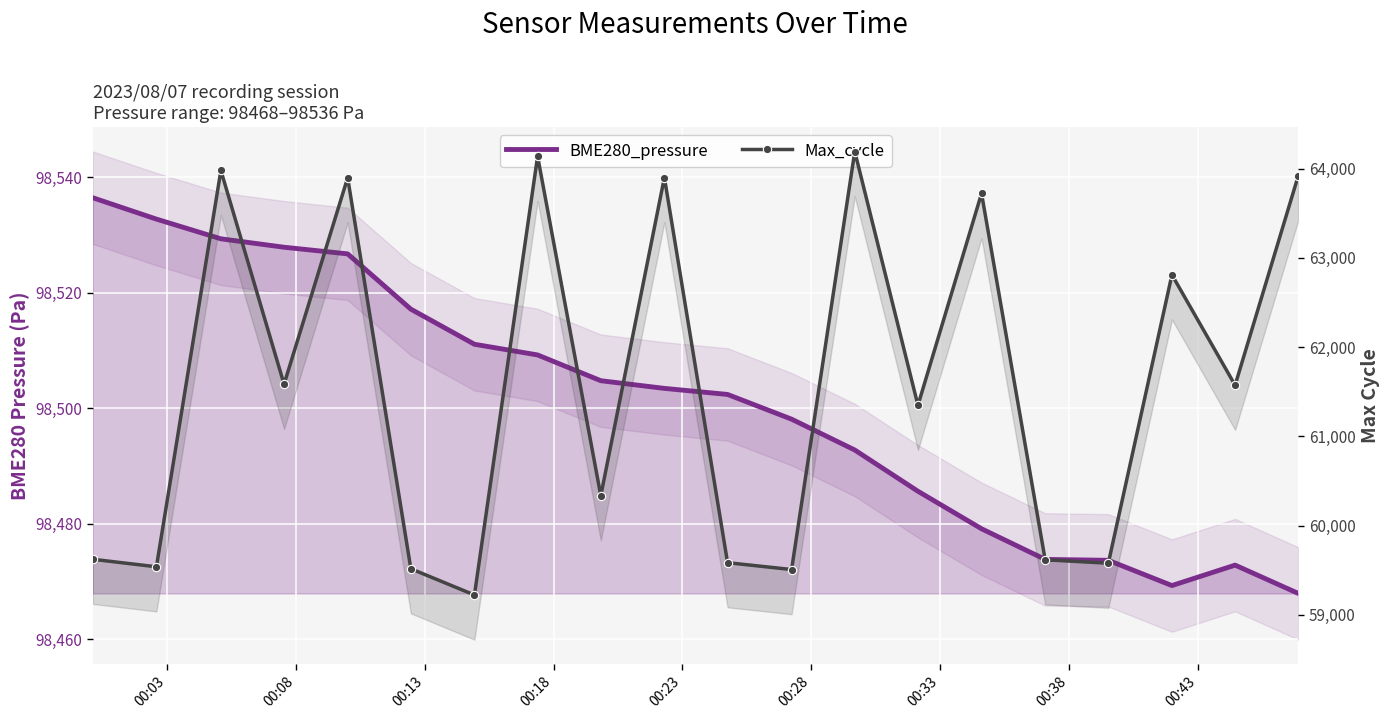

Is the value of Max_cycle at 16 greater than the value of BME280_pressure at 00:18?

No